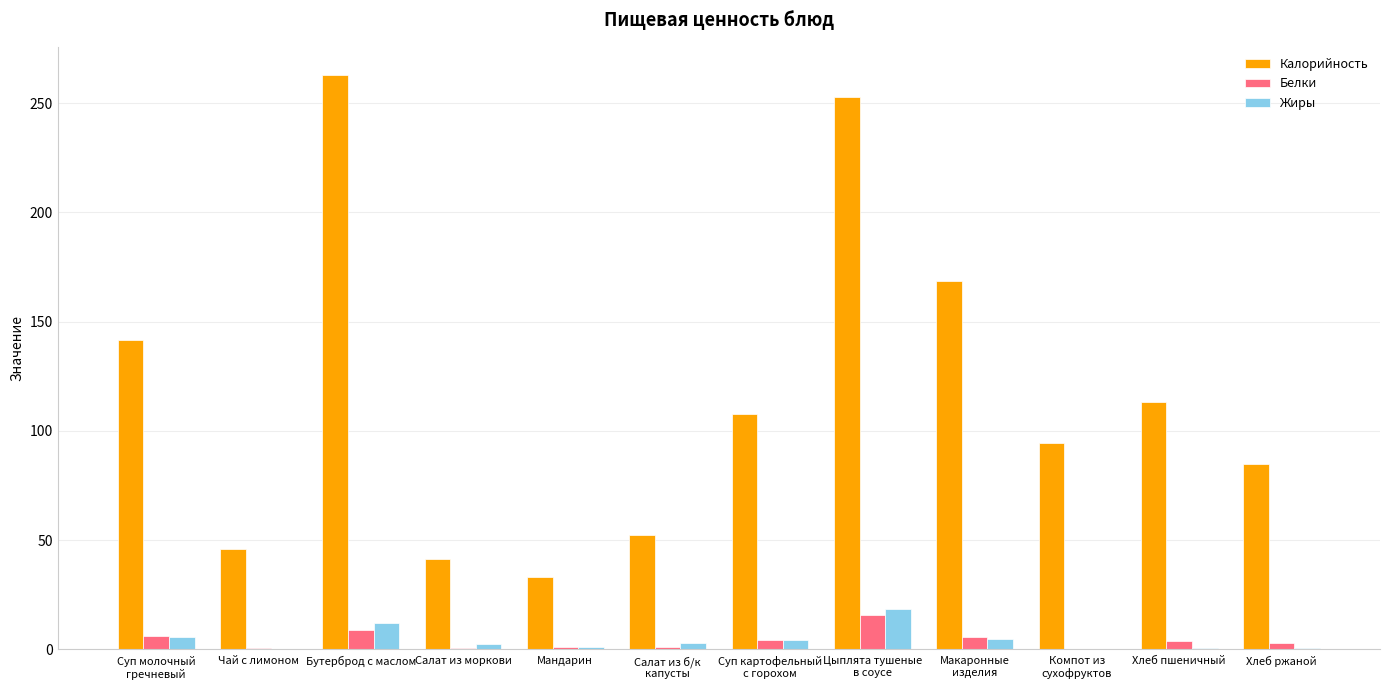

The value of Калорийность at Мандарин is 33.0. True or false?

True